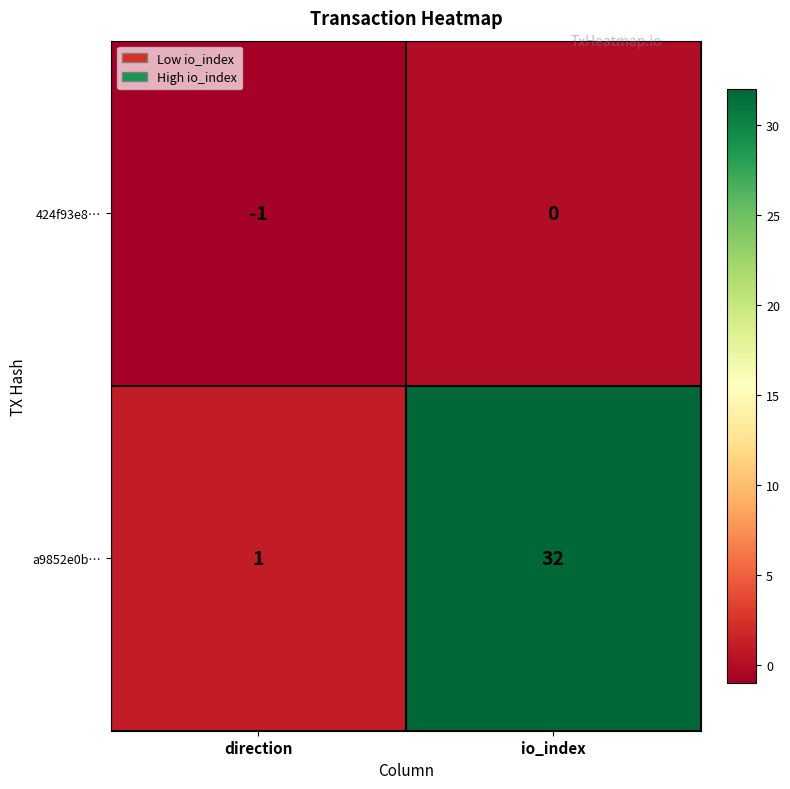

Rank the series at io_index from highest to lowest value.

a9852e0b…, 424f93e8…